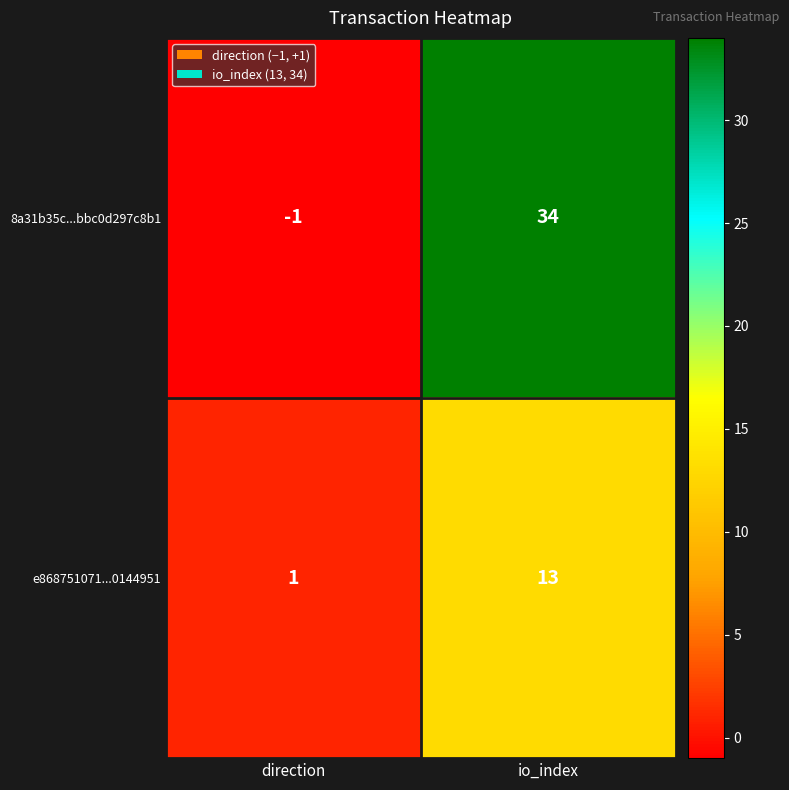

How many categories are shown in the chart?

2